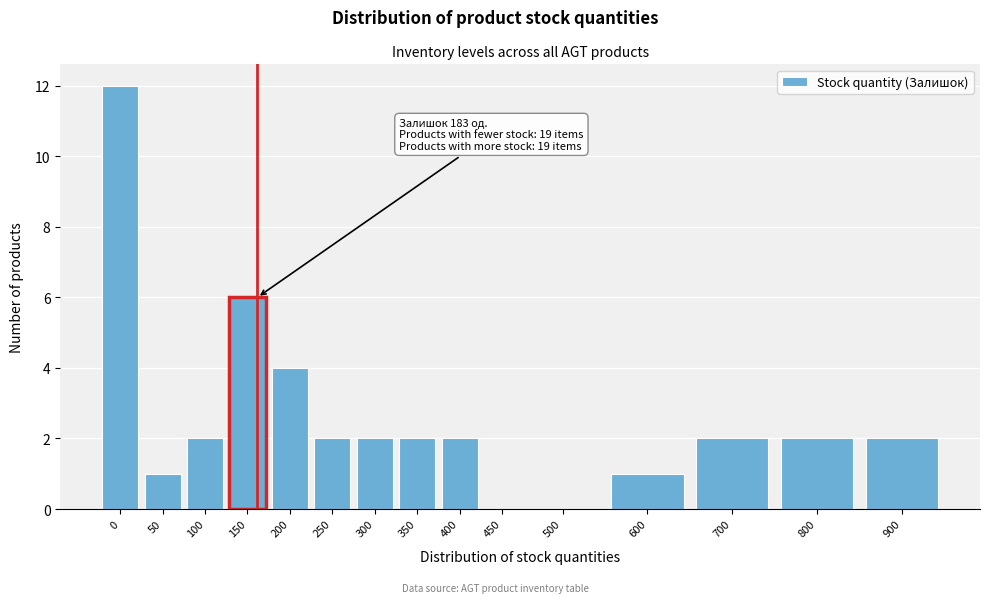

Reading left to right, list all the values displayed in this chart.

0=12	50=1	100=2	150=6	200=4	250=2	300=2	350=2	400=2	450=0	500=0	600=1	700=2	800=2	900=2